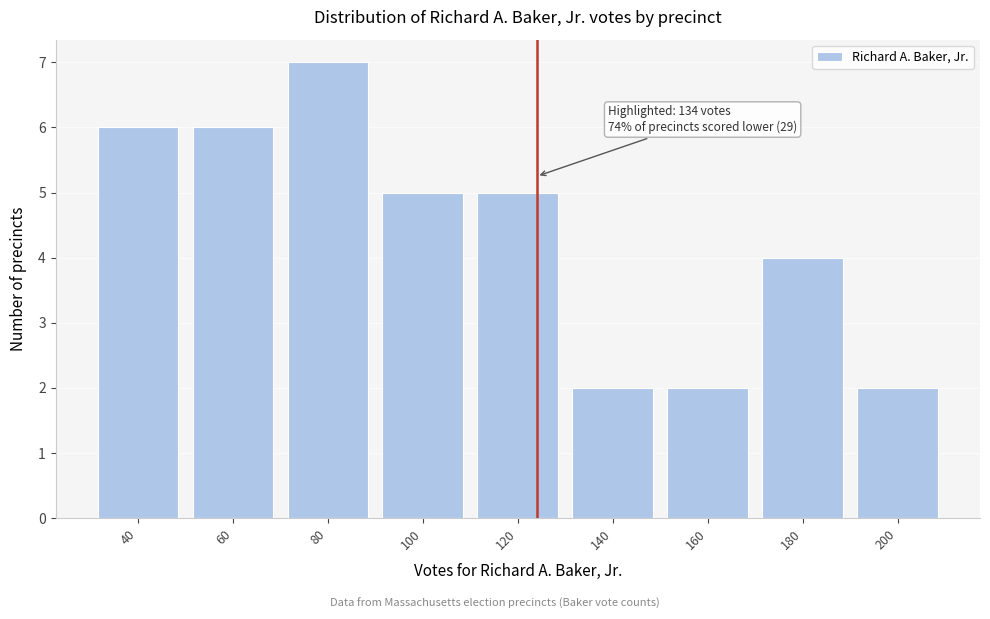

Reading left to right, what are all the values shown in this chart?

6	6	7	5	5	2	2	4	2